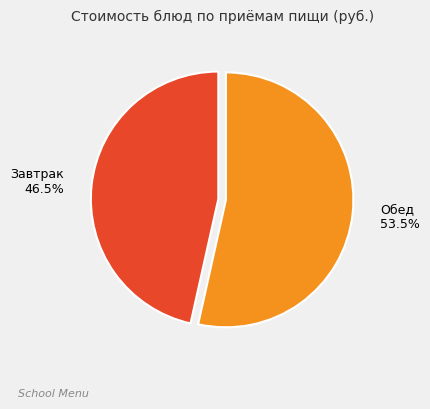

Is there a majority slice in this chart?

Yes